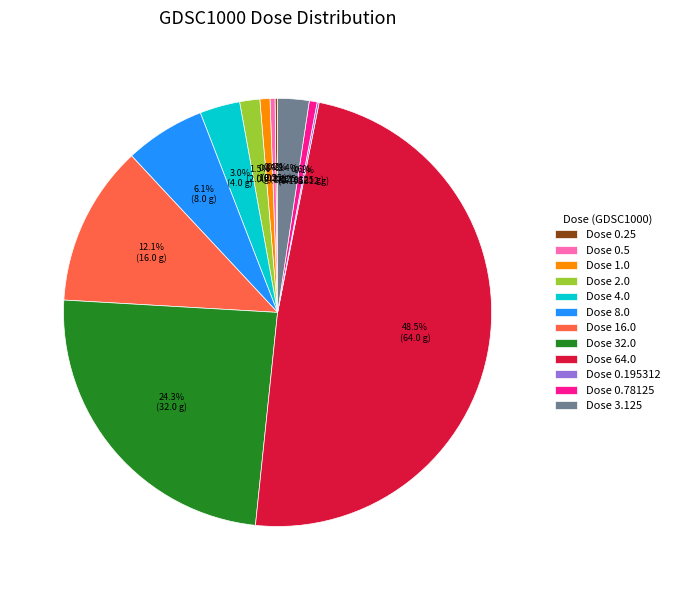

Approximately how many times larger is the value at Dose 32.0 compared to Dose 16.0?

2.0